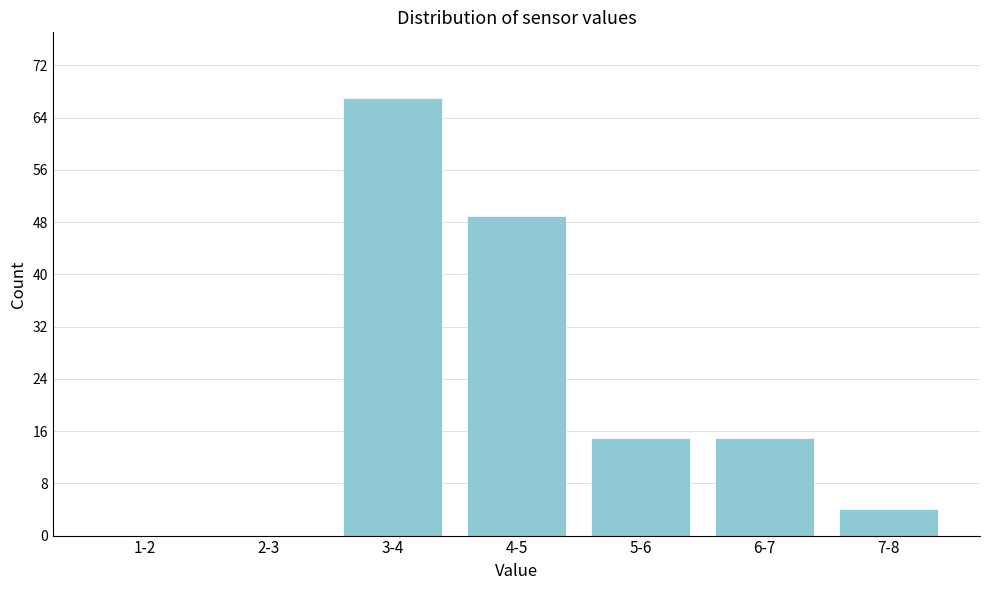

Reading left to right, what are all the values shown in this chart?

1-2=0	2-3=0	3-4=67	4-5=49	5-6=15	6-7=15	7-8=4